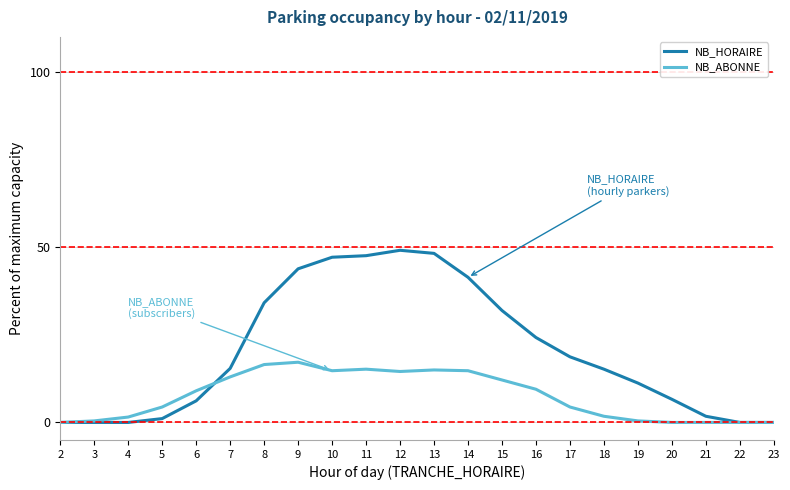

The NB_ABONNE series shows 27.0 at 11. True or false?

False